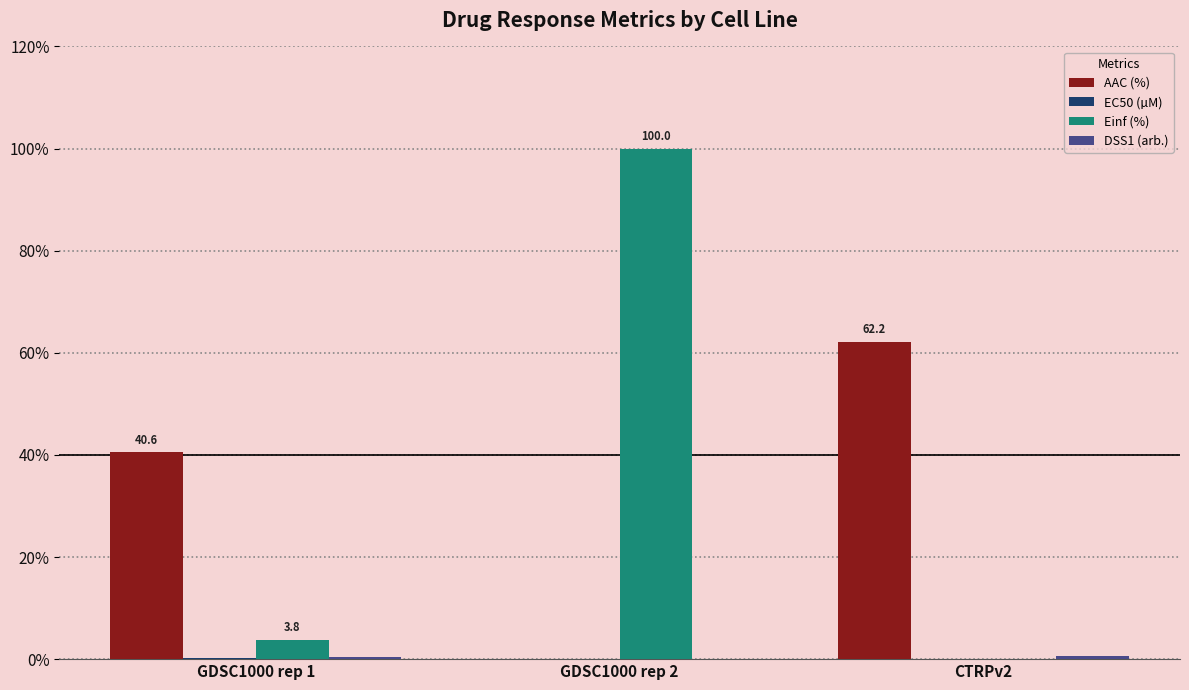

The value of Einf (%) at GDSC1000 rep 1 is 3.8. True or false?

True